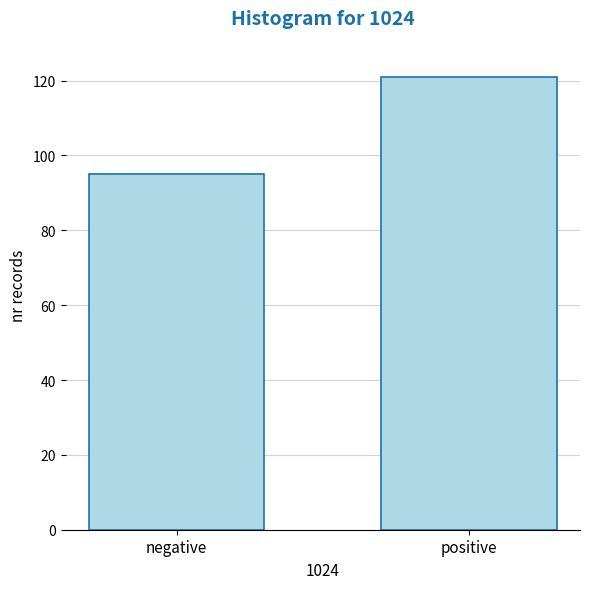

Reading left to right, what are all the values shown in this chart?

negative=95	positive=121